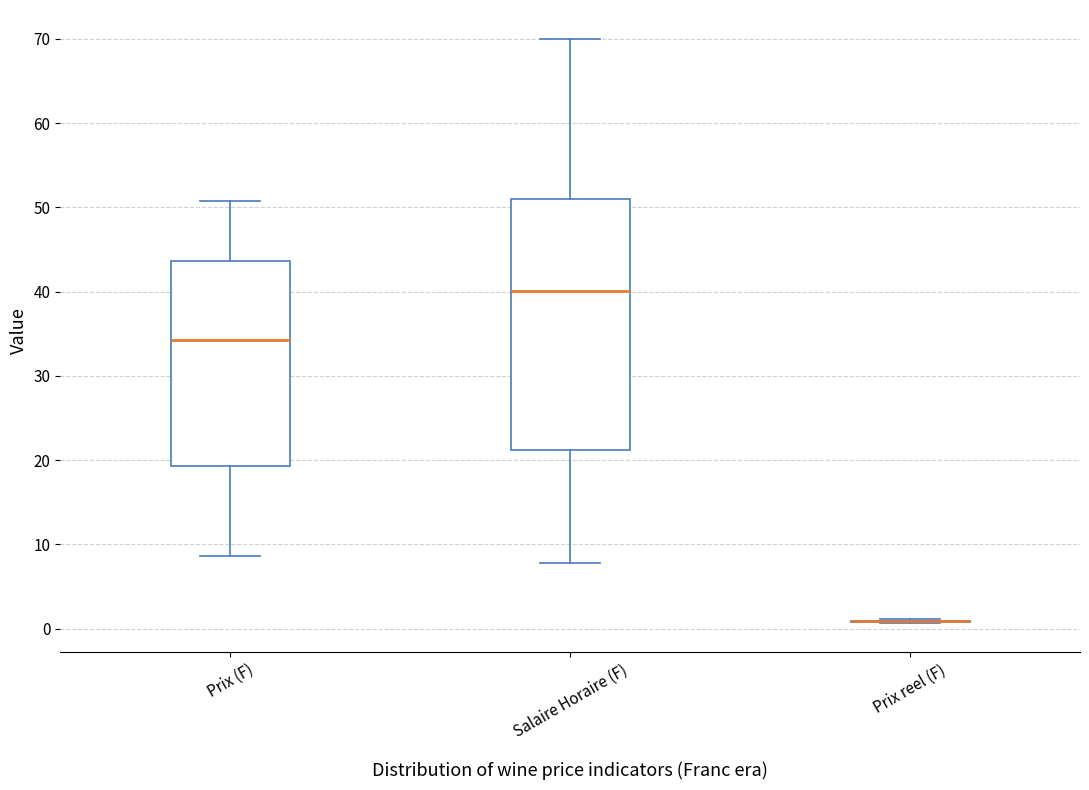

Comparing the boxes themselves (not the whiskers), which one is the tallest?

Salaire Horaire (F)